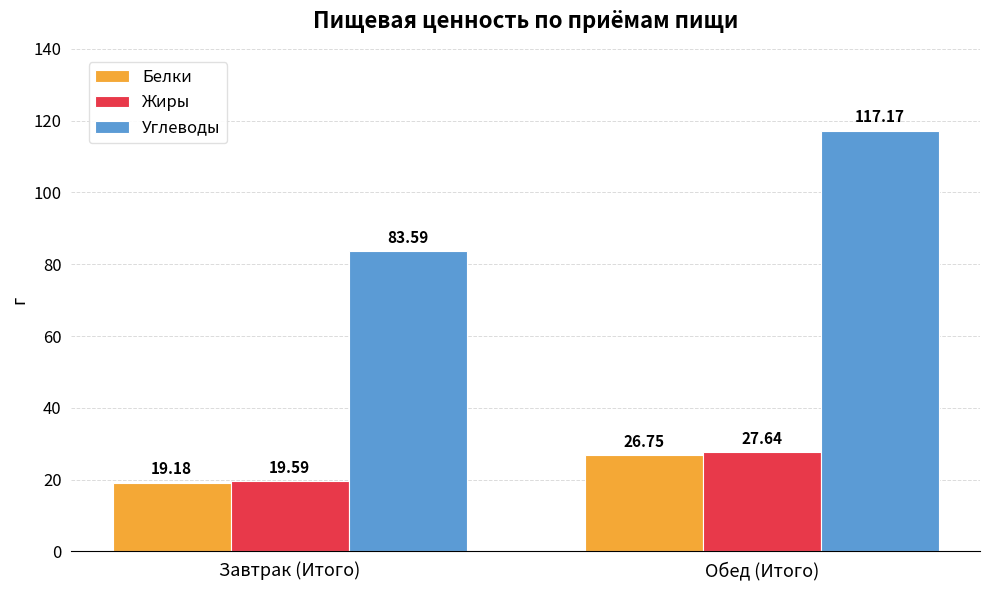

How many groups of bars are there?

2